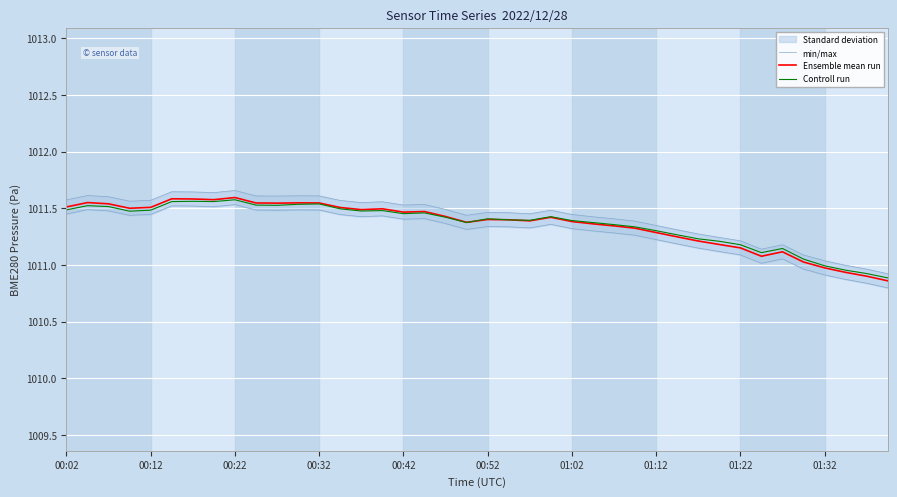

Reading right to left, list all the values displayed in this chart.

min/max: 1010.9	1011.0	1011.0	1011.0	1011.1	1011.2	1011.1	1011.2	1011.2	1011.3	1011.3	1011.3	1011.4	1011.4	1011.4	1011.4	1011.5	1011.5	1011.5	1011.5	1011.4	1011.5	1011.5	1011.5	1011.6	1011.6	1011.6	1011.6	1011.6	1011.6	1011.6	1011.7	1011.6	1011.6	1011.6	1011.6	1011.6	1011.6	1011.6	1011.6
Ensemble mean run: 1010.9	1010.9	1010.9	1011.0	1011.0	1011.1	1011.1	1011.2	1011.2	1011.2	1011.2	1011.3	1011.3	1011.3	1011.4	1011.4	1011.4	1011.4	1011.4	1011.4	1011.4	1011.4	1011.5	1011.5	1011.5	1011.5	1011.5	1011.5	1011.5	1011.5	1011.5	1011.6	1011.6	1011.6	1011.6	1011.5	1011.5	1011.5	1011.6	1011.5
Controll run: 1010.9	1010.9	1011.0	1011.0	1011.1	1011.1	1011.1	1011.2	1011.2	1011.2	1011.3	1011.3	1011.3	1011.4	1011.4	1011.4	1011.4	1011.4	1011.4	1011.4	1011.4	1011.4	1011.5	1011.5	1011.5	1011.5	1011.5	1011.5	1011.5	1011.5	1011.5	1011.6	1011.6	1011.6	1011.6	1011.5	1011.5	1011.5	1011.5	1011.5